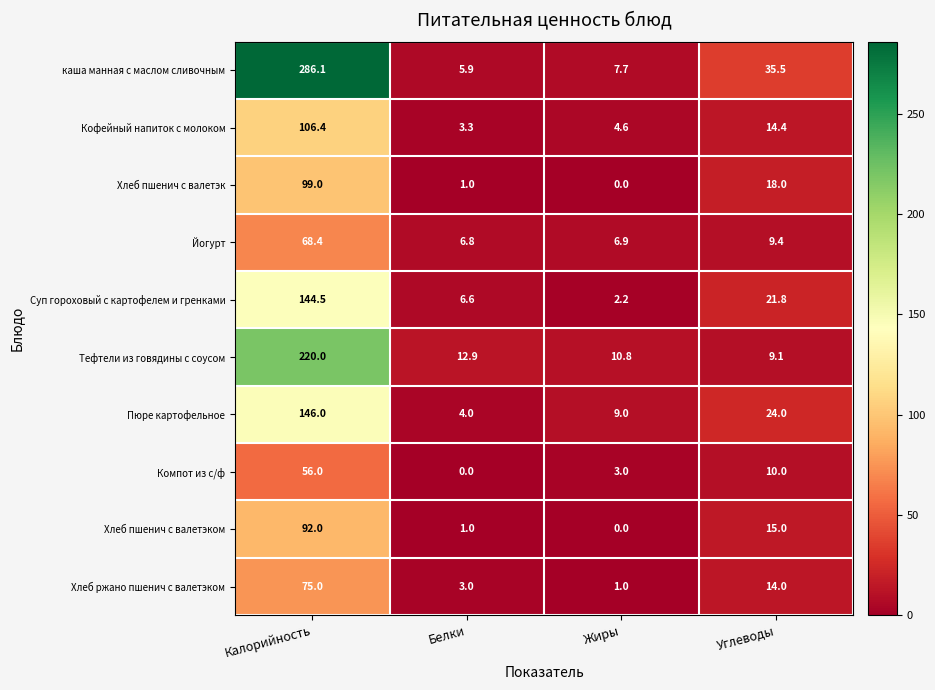

What is the difference between the Кофейный напиток с молоком values at Жиры and Углеводы?

9.8